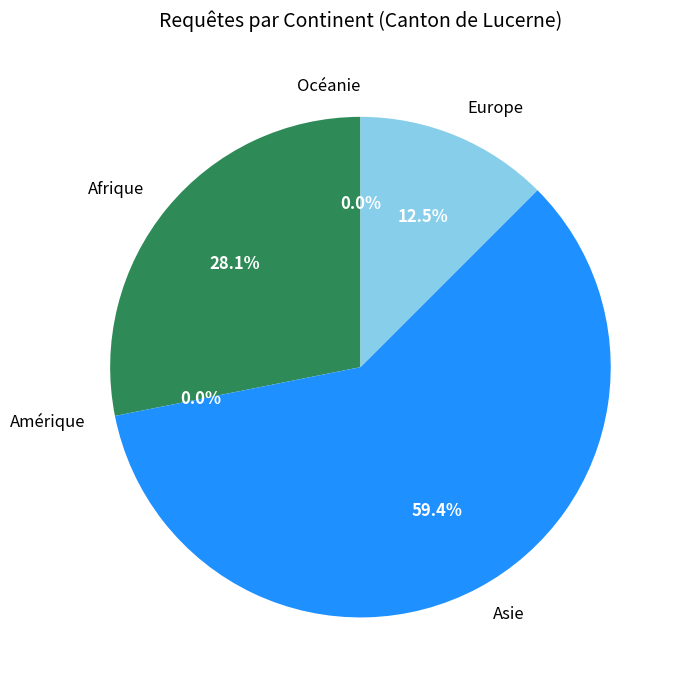

How many slices are in this pie chart?

5